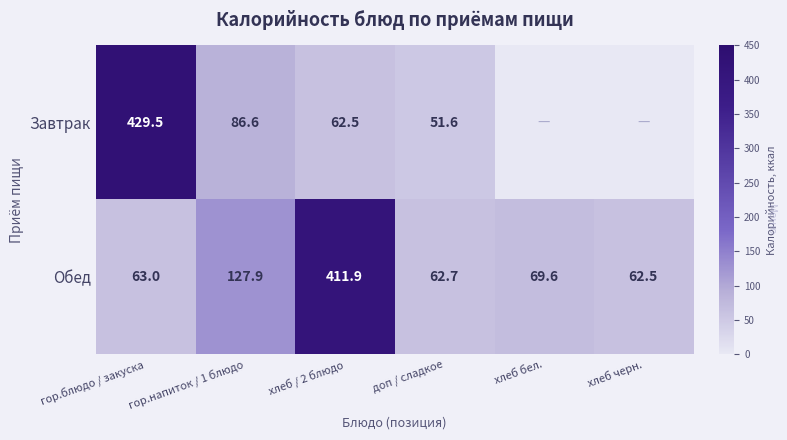

Which category has the lowest value across all series?

хлеб бел.